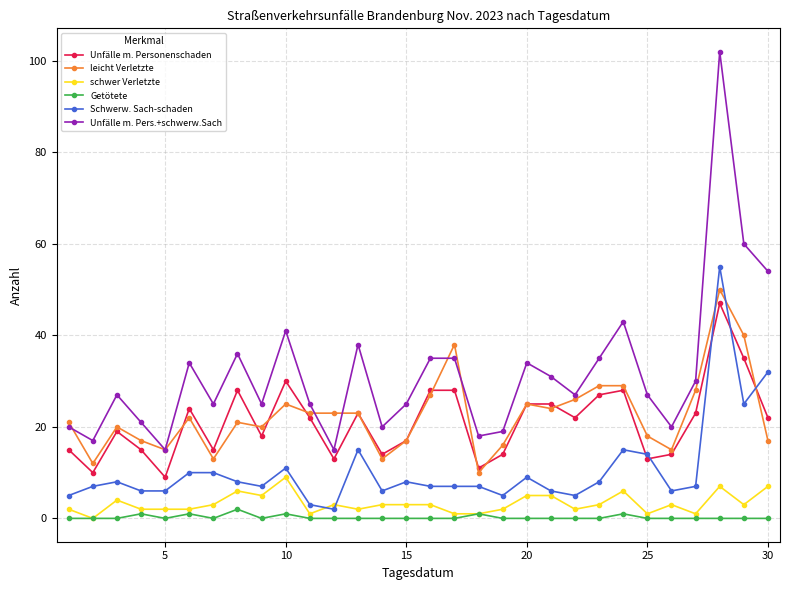

Which series has the largest total across all categories?

Unfälle m. Pers.+schwerw.Sach